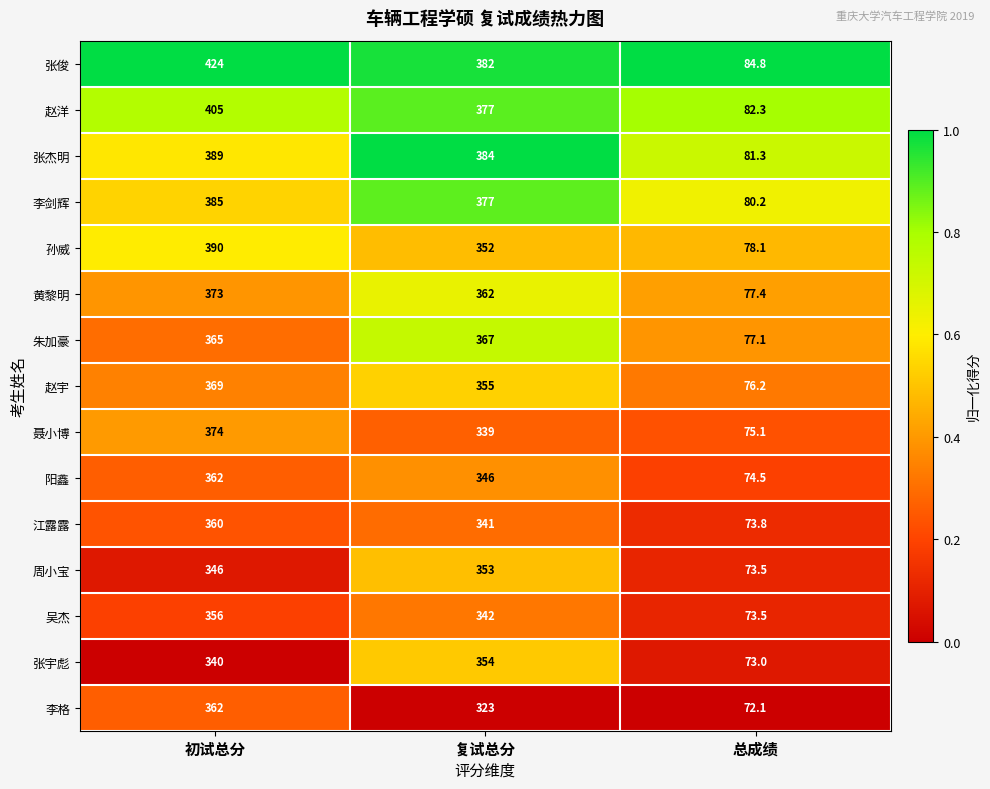

What is the difference between the highest and lowest values at 初试总分?

84.0